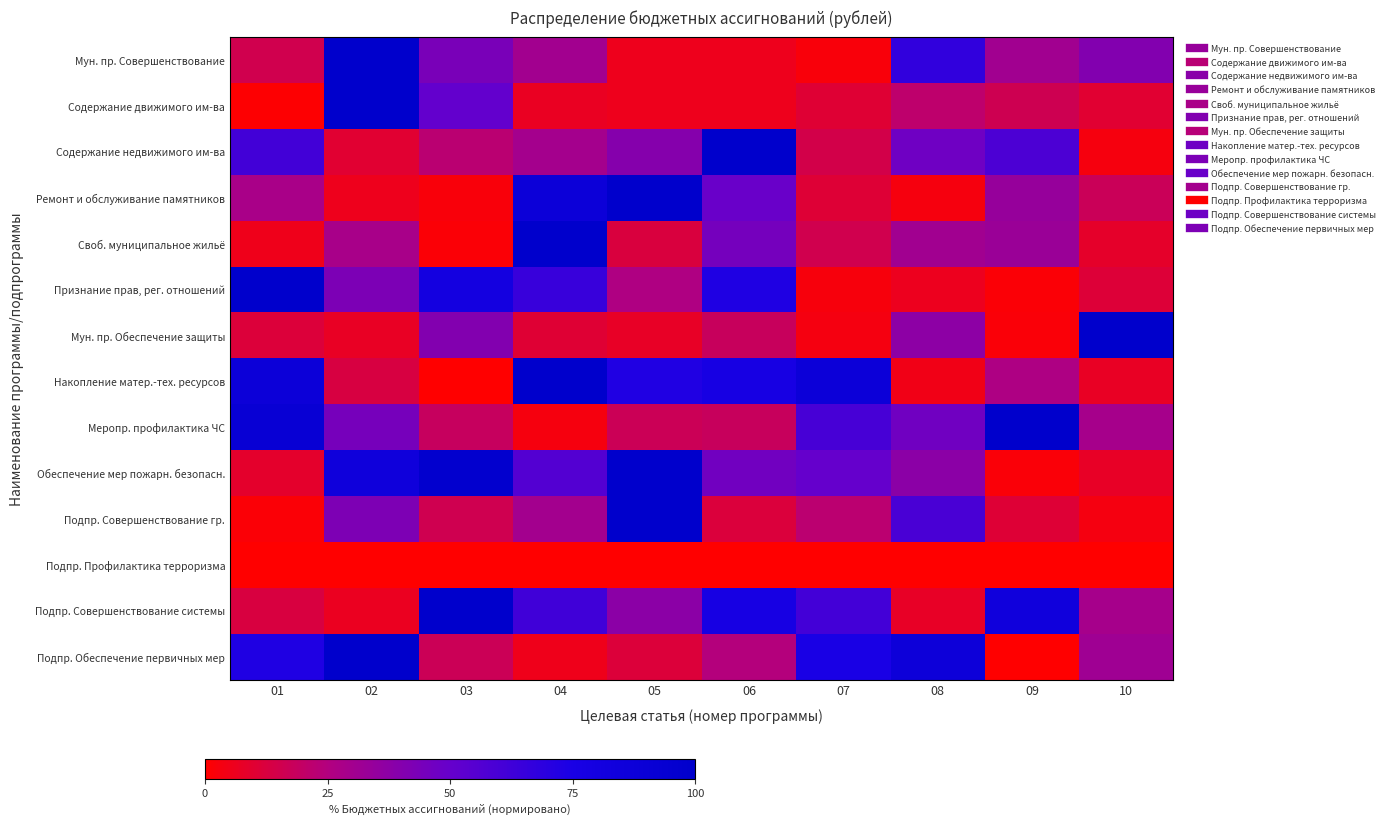

Reading left to right, list all the values displayed in this chart.

Мун. пр. Совершенствование: 01=15.6	02=100.0	03=43.7	04=30.3	05=5.6	06=5.6	07=2.0	08=66.8	09=30.5	10=40.9
Содержание движимого им-ва: 01=0.6	02=100.0	03=51.0	04=6.8	05=5.7	06=5.8	07=10.4	08=21.2	09=16.1	10=9.8
Содержание недвижимого им-ва: 01=61.5	02=9.8	03=22.5	04=29.7	05=39.6	06=100.0	07=14.5	08=46.9	09=58.4	10=3.1
Ремонт и обслуживание памятников: 01=27.7	02=5.5	03=2.0	04=88.2	05=100.0	06=49.0	07=10.8	08=3.0	09=34.2	10=17.2
Своб. муниципальное жильё: 01=5.4	02=28.5	03=1.5	04=100.0	05=12.5	06=45.3	07=15.6	08=30.6	09=33.0	10=8.5
Признание прав, рег. отношений: 01=100.0	02=42.7	03=80.3	04=64.5	05=26.1	06=73.0	07=2.7	08=6.2	09=1.3	10=11.3
Мун. пр. Обеспечение защиты: 01=11.4	02=7.3	03=40.7	04=10.2	05=7.6	06=18.1	07=3.5	08=37.4	09=1.8	10=100.0
Накопление матер.-тех. ресурсов: 01=87.5	02=13.1	03=0.3	04=100.0	05=72.6	06=77.3	07=87.3	08=4.6	09=26.3	10=7.3
Меропр. профилактика ЧС: 01=91.1	02=44.7	03=18.4	04=3.0	05=17.1	06=18.0	07=59.9	08=46.5	09=100.0	10=29.3
Обеспечение мер пожарн. безопасн.: 01=8.6	02=84.8	03=97.0	04=55.9	05=100.0	06=46.2	07=50.2	08=37.8	09=1.7	10=7.7
Подпр. Совершенствование гр.: 01=1.3	02=42.5	03=15.8	04=29.8	05=100.0	06=12.0	07=22.2	08=59.2	09=10.9	10=3.4
Подпр. Профилактика терроризма: 01=0.0	02=0.0	03=0.0	04=0.0	05=0.0	06=0.0	07=0.0	08=0.0	09=0.0	10=0.0
Подпр. Совершенствование системы: 01=12.9	02=6.6	03=100.0	04=62.2	05=37.8	06=77.3	07=61.3	08=7.8	09=84.0	10=29.2
Подпр. Обеспечение первичных мер: 01=72.8	02=100.0	03=16.9	04=5.1	05=11.4	06=24.6	07=75.2	08=87.1	09=0.3	10=31.6